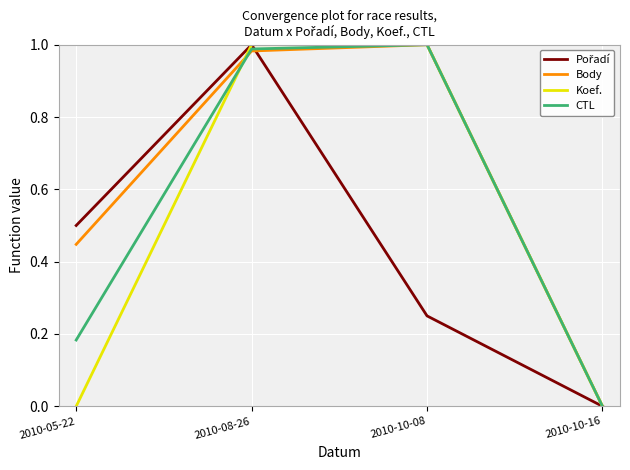

What position from the left is 2010-08-26?

2